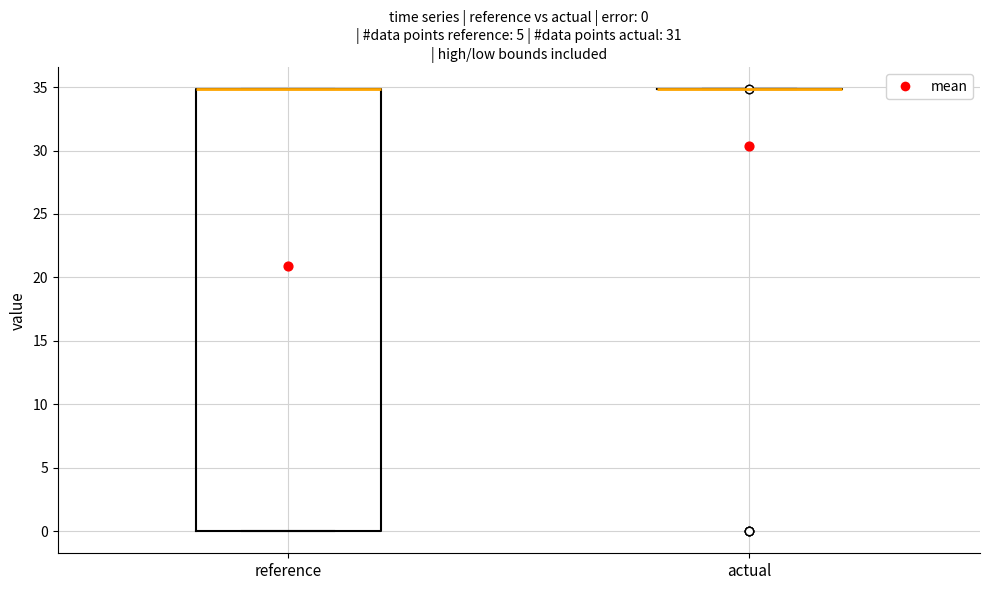

Comparing the boxes themselves (not the whiskers), which one is the tallest?

reference